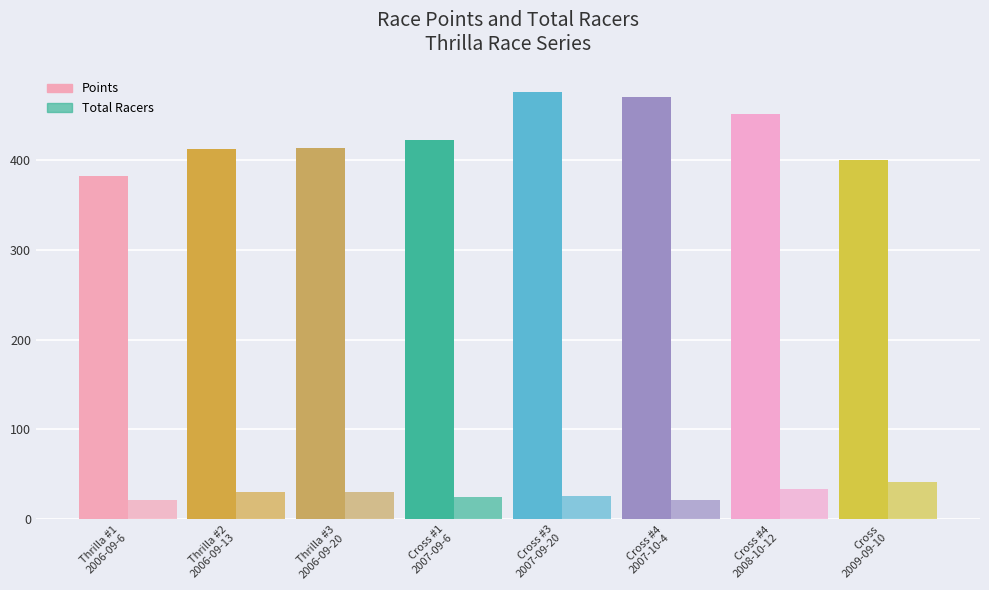

What is the spread (max minus min) of values at Thrilla #2
2006-09-13?

381.3